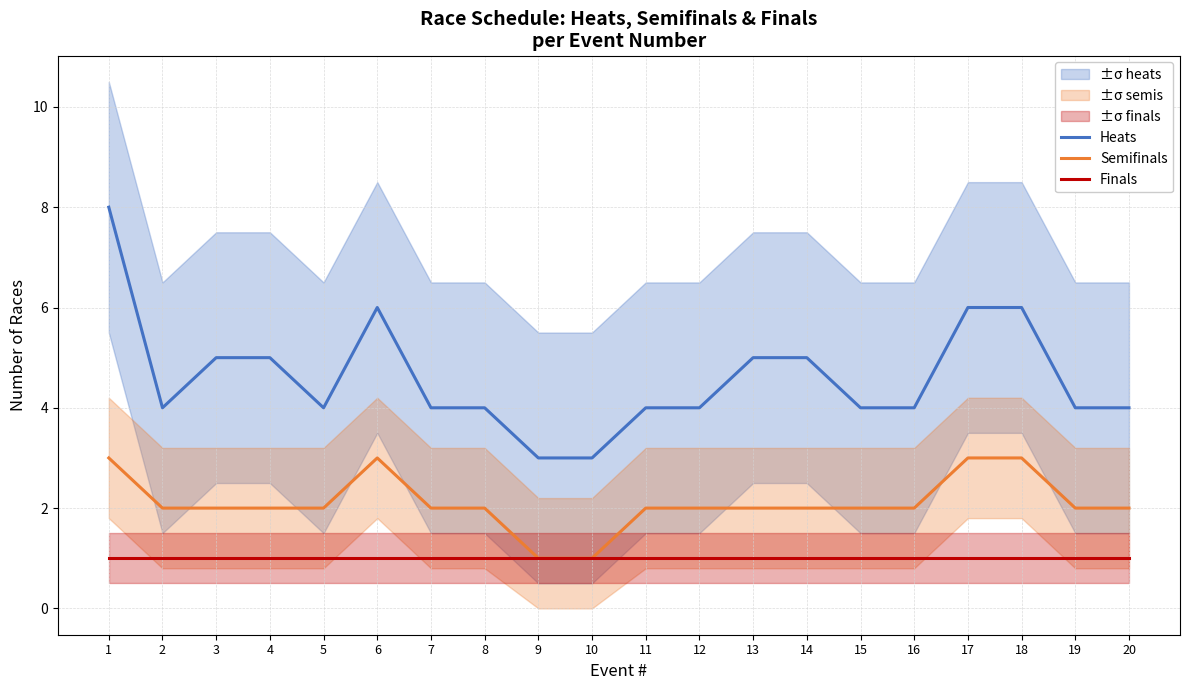

What is the value of the Semifinals point at the 17th from the left?

3